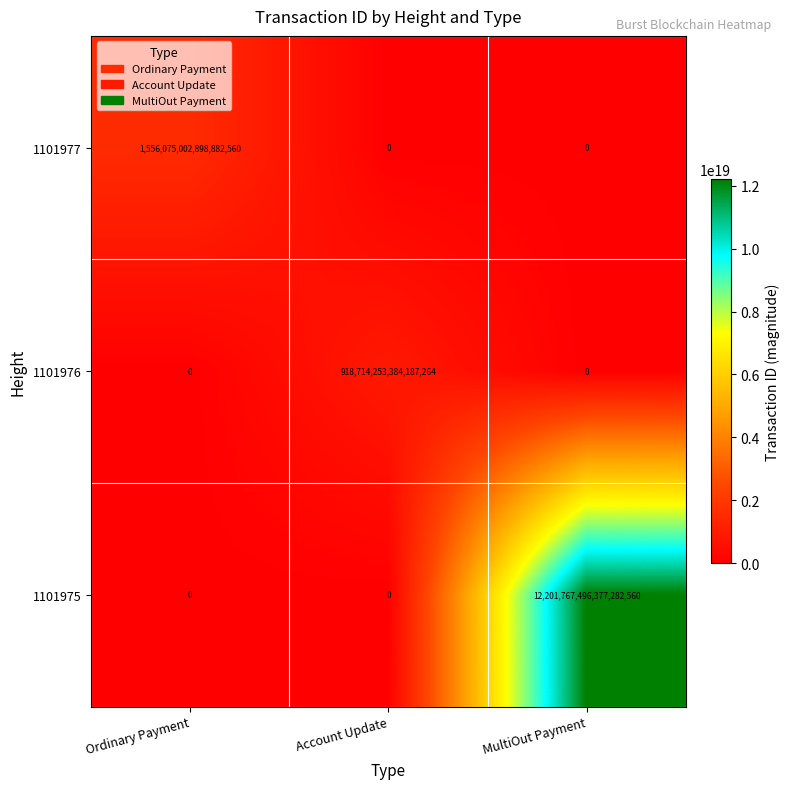

List the series in order of their peak value, highest first.

1101975, 1101977, 1101976